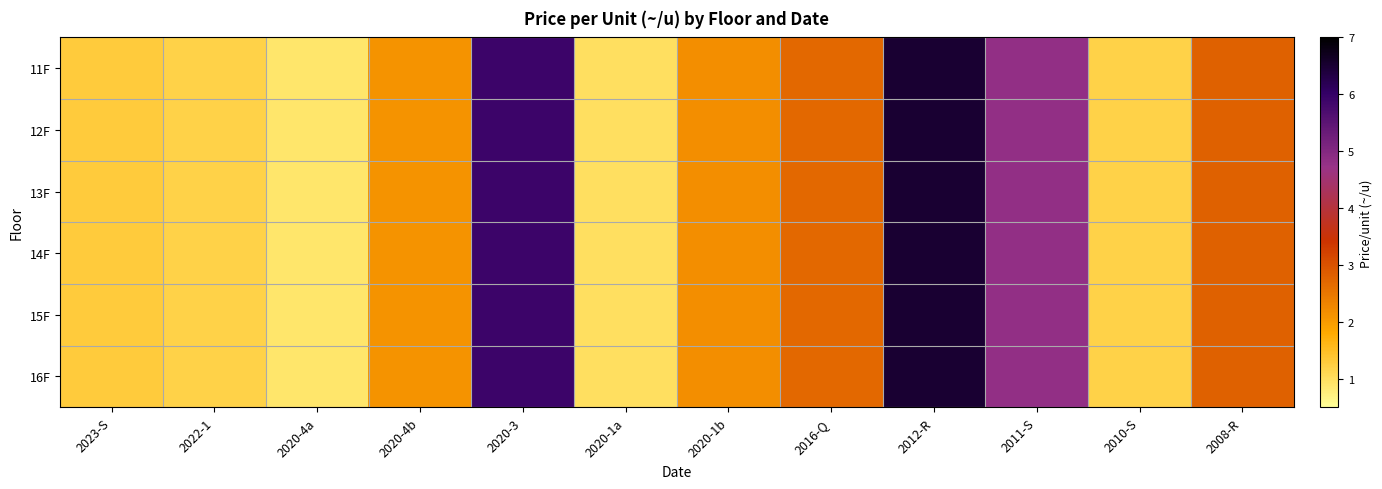

Which category has the lowest value across all series?

2020-4a